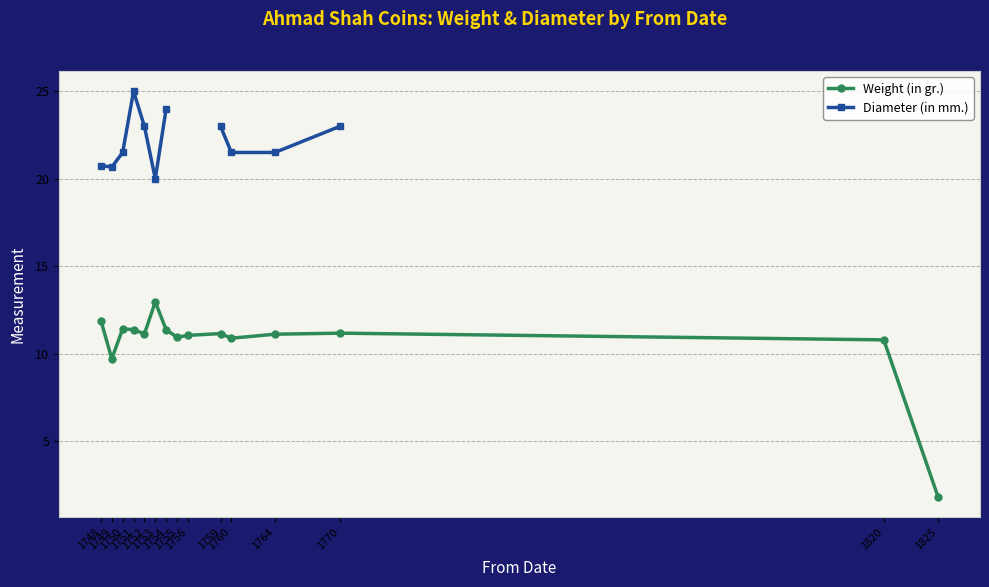

Where is the first local maximum for Diameter (in mm.)?

1751